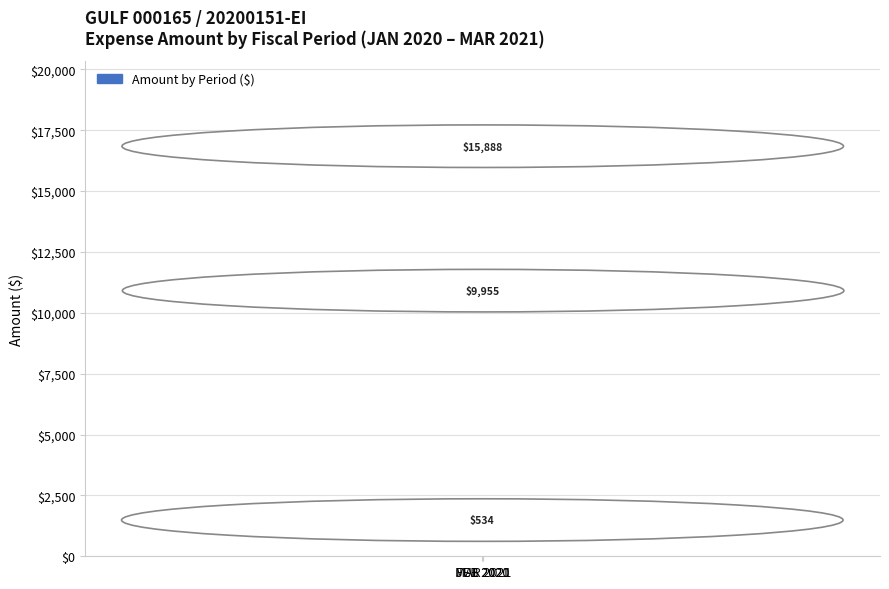

Which category has the lowest value across all series?

JUL 2020